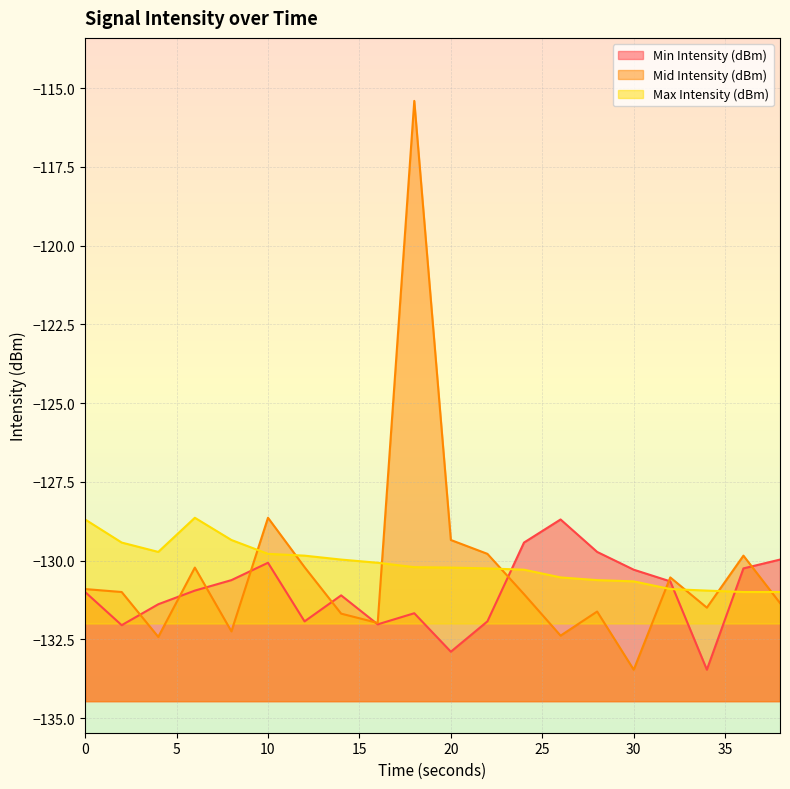

What is the average value of the Min Intensity (dBm) series?

-131.0